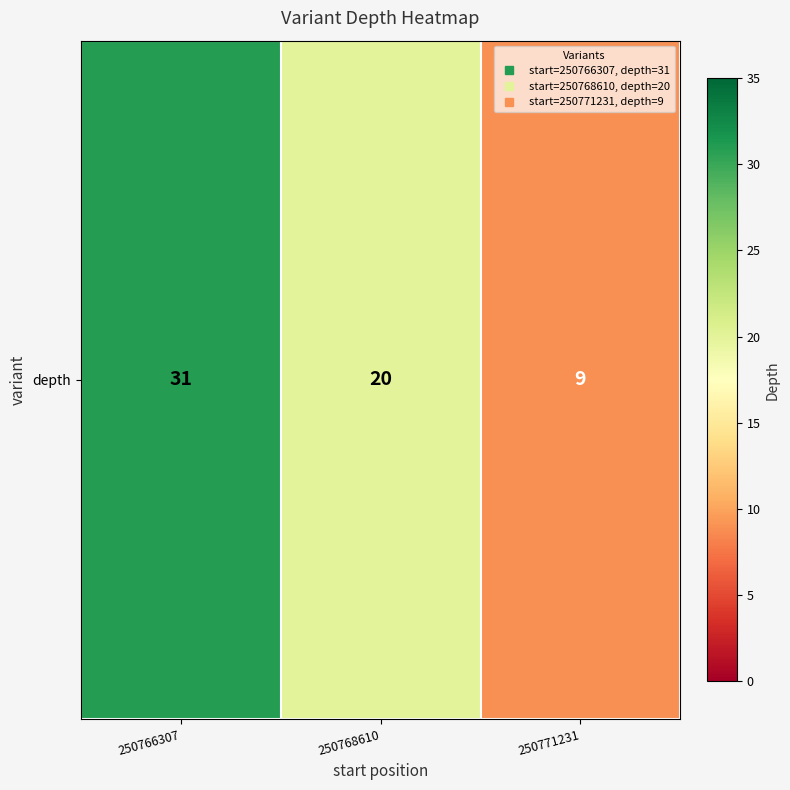

At which category does the chart reach its peak across all series?

250766307